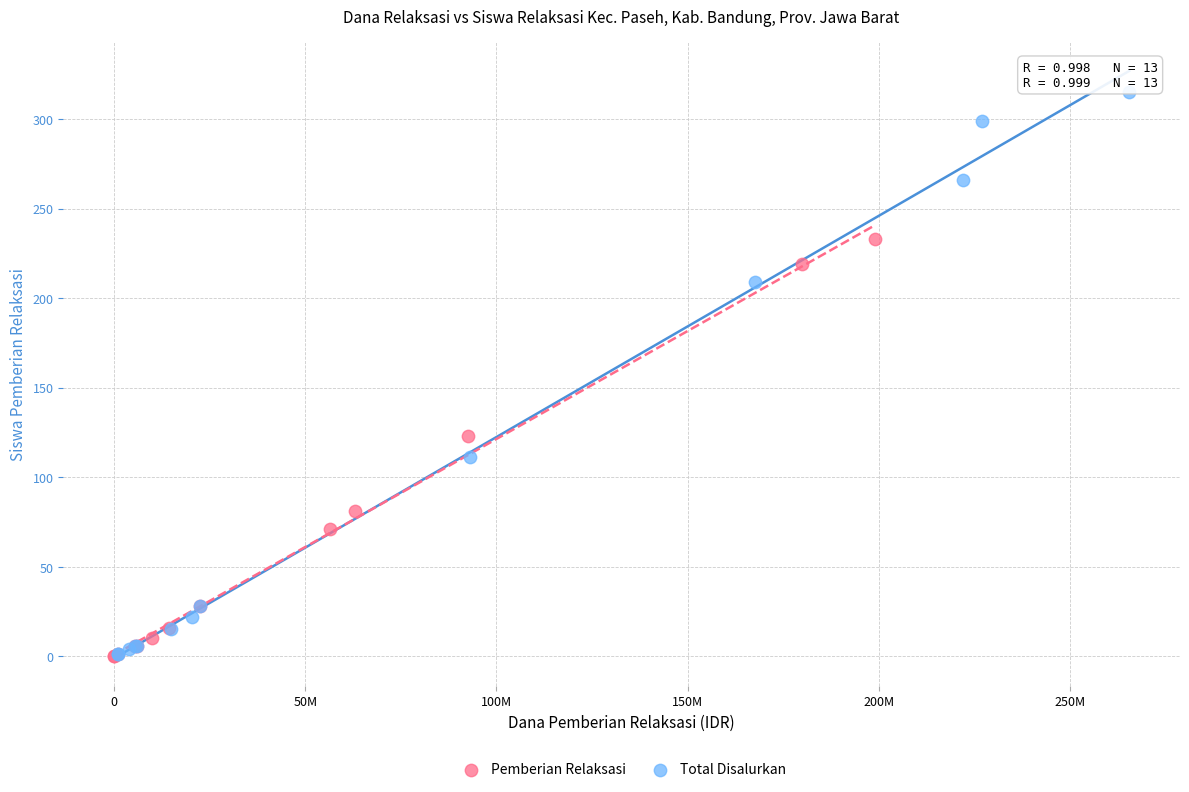

Which series contains the highest Y value?

Total Disalurkan